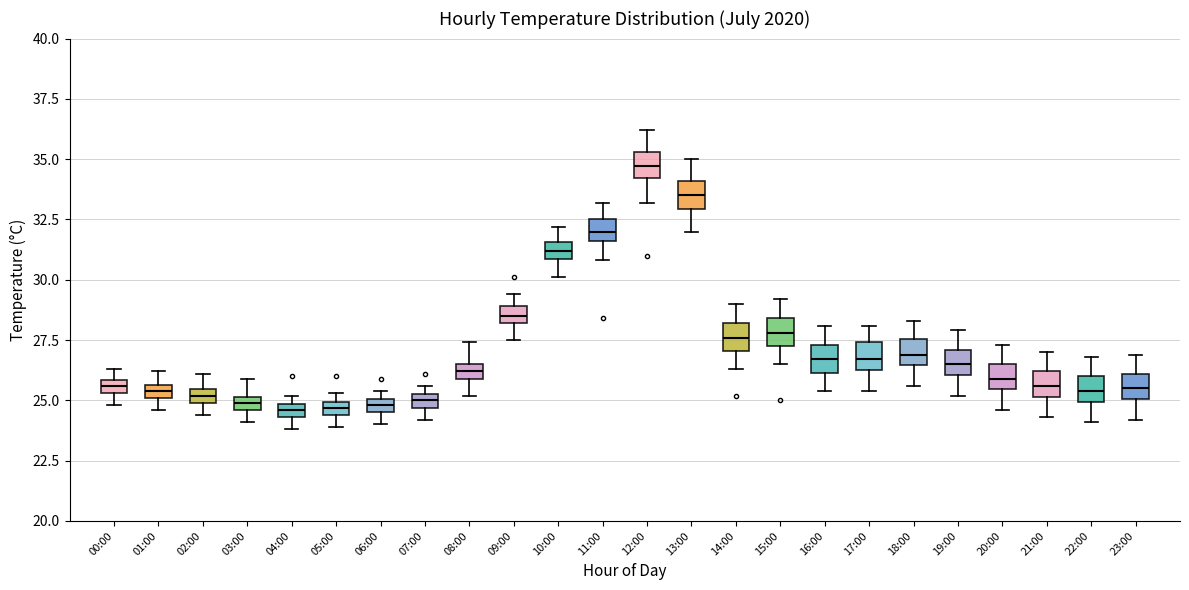

Where does the upper whisker of the box for 11:00 end on the y-axis? The values are not printed on the chart, so give them approximately, as read against the axis.

33.0